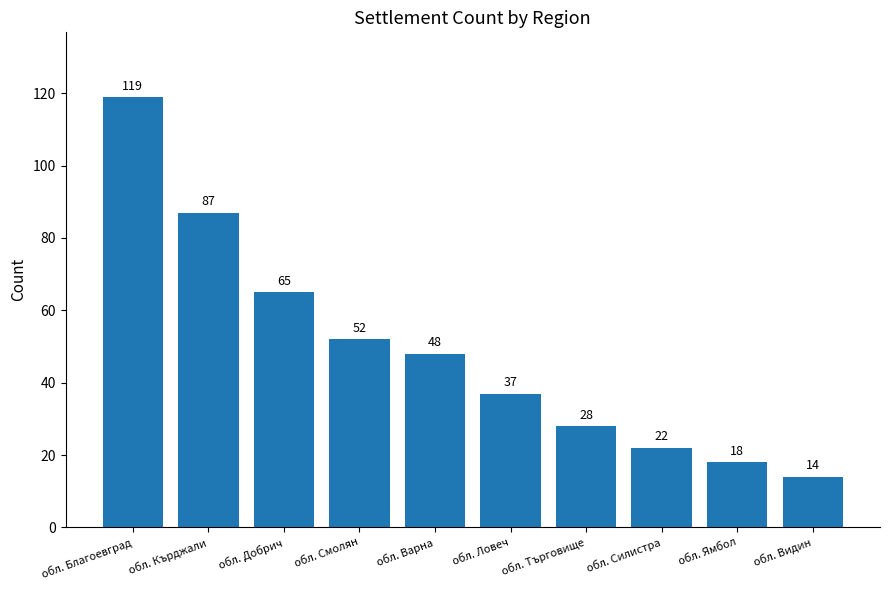

Count the number of categories in the chart.

10